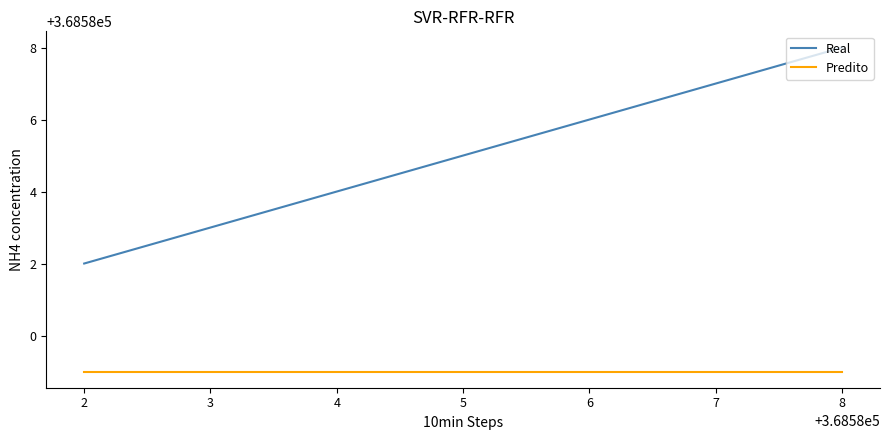

What are all the series names shown in the legend?

Real, Predito